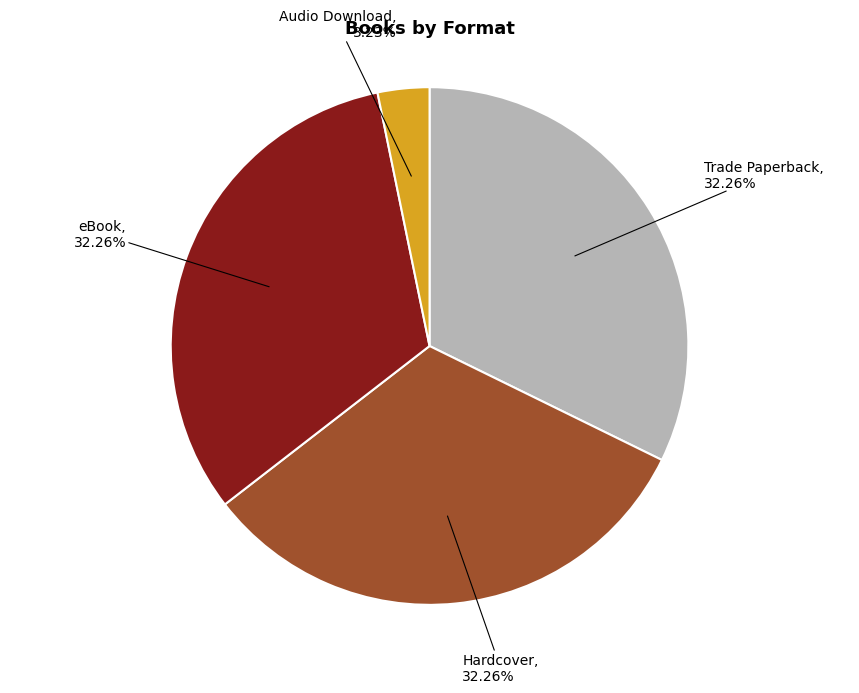

How many segments does this pie chart have?

4